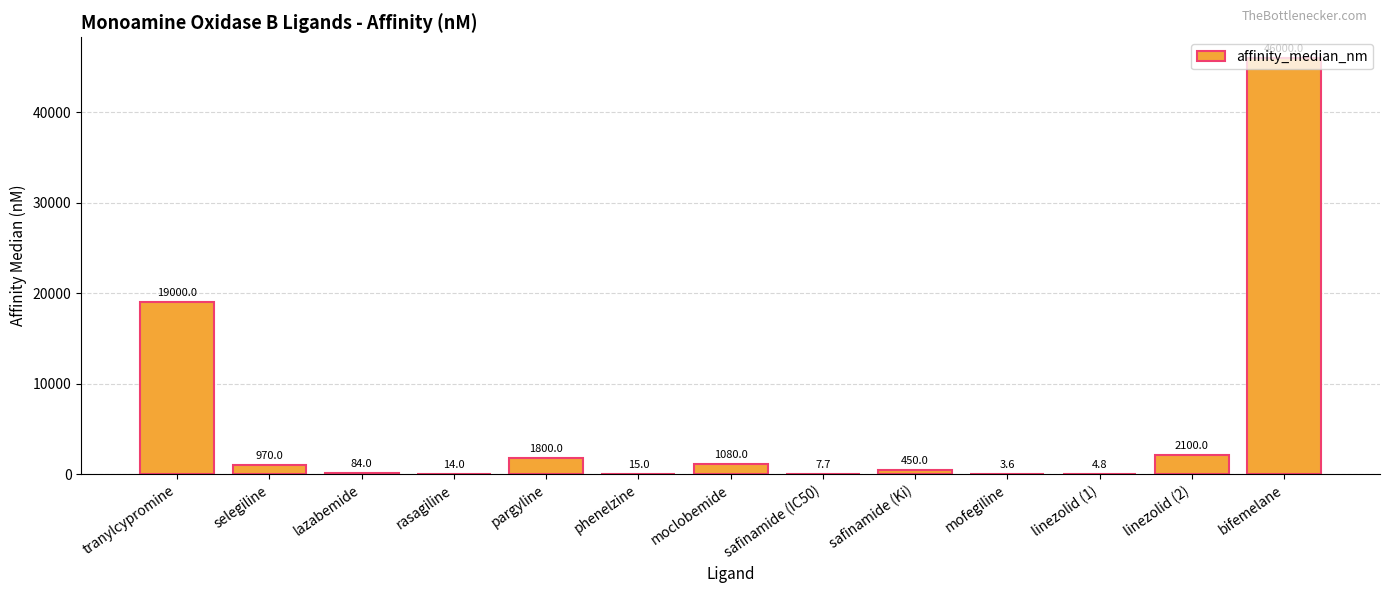

Reading left to right, what are all the values shown in this chart?

19000.0	970.0	84.0	14.0	1800.0	15.0	1080.0	7.7	450.0	3.6	4.8	2100.0	46000.0